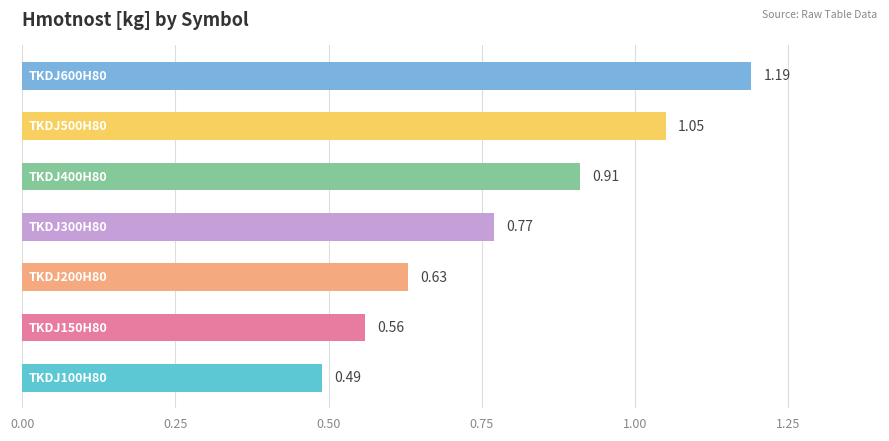

What is the maximum value shown in the chart?

1.2